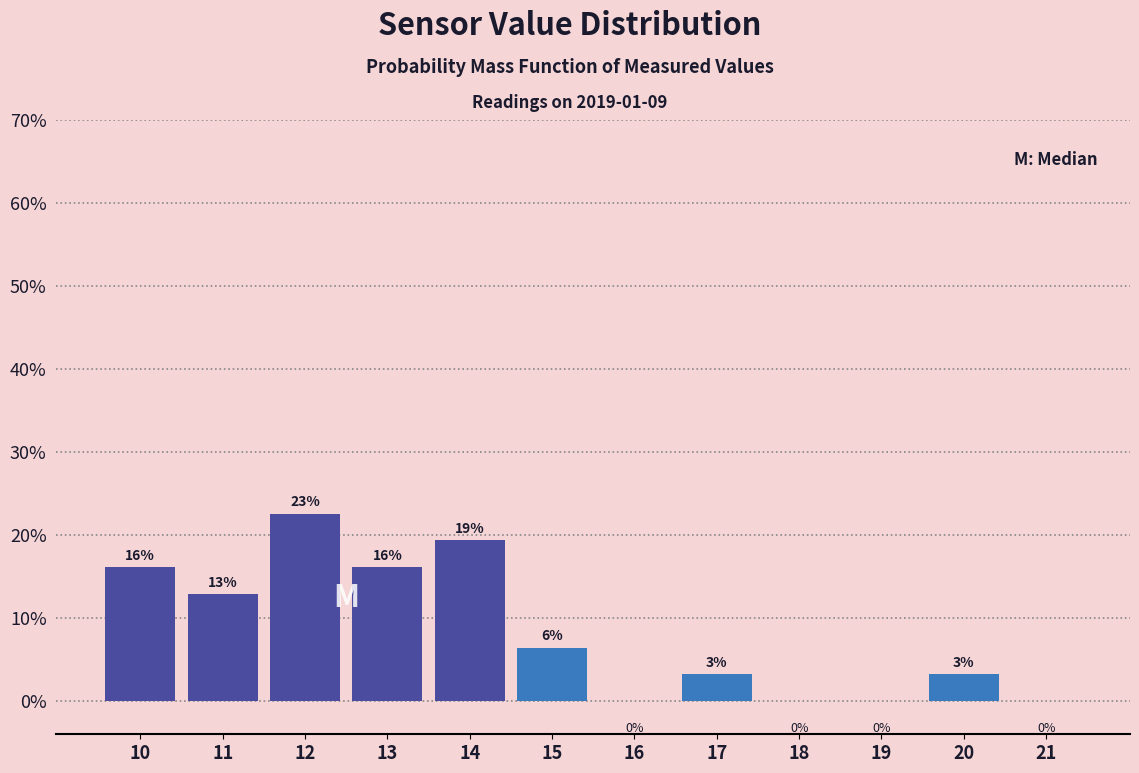

Are the bars horizontal?

No